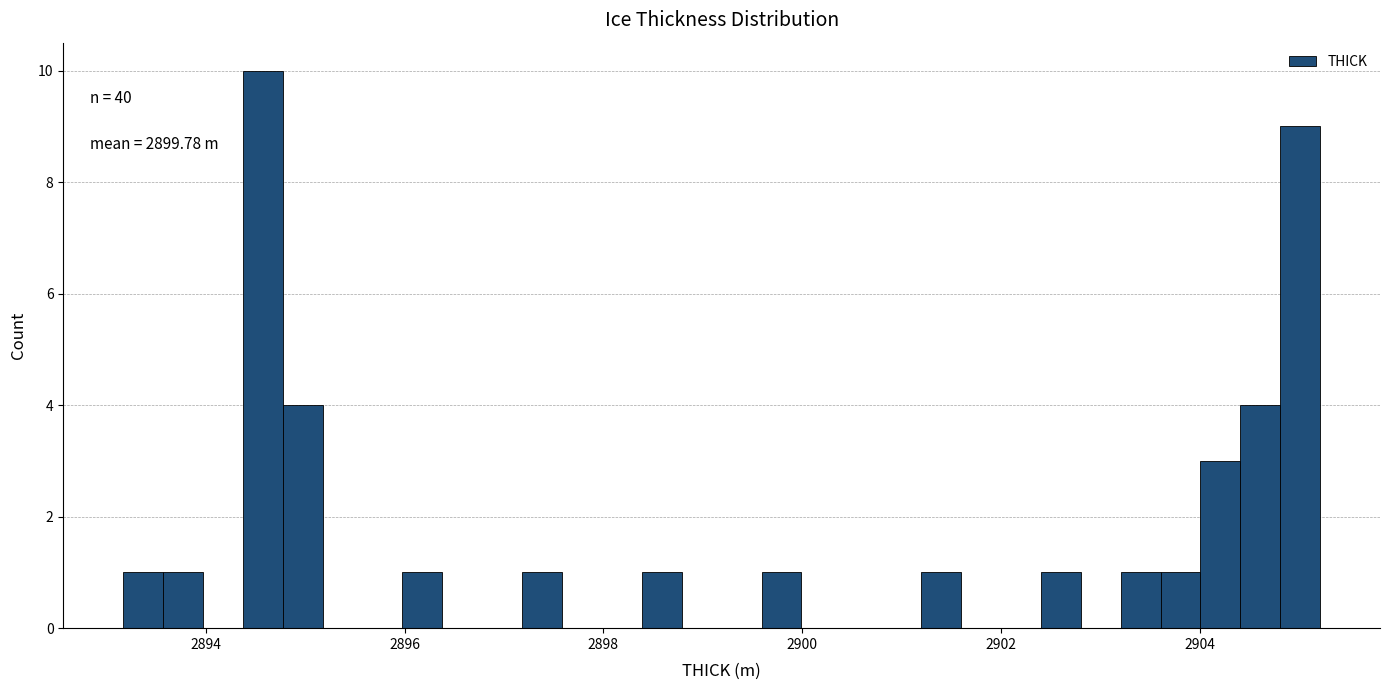

Read against the x-axis, roughly where is the centre of the tallest bar?

2894.6